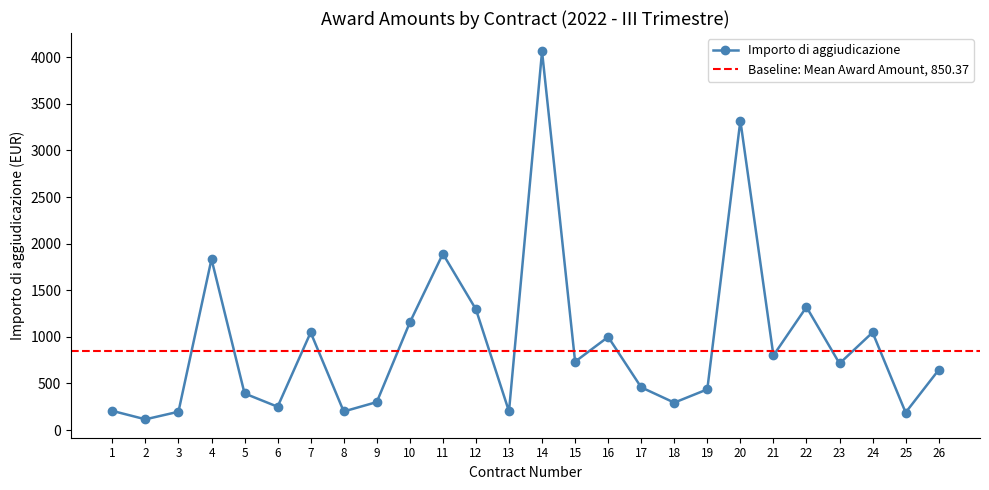

Where does the data first go above 714?

4